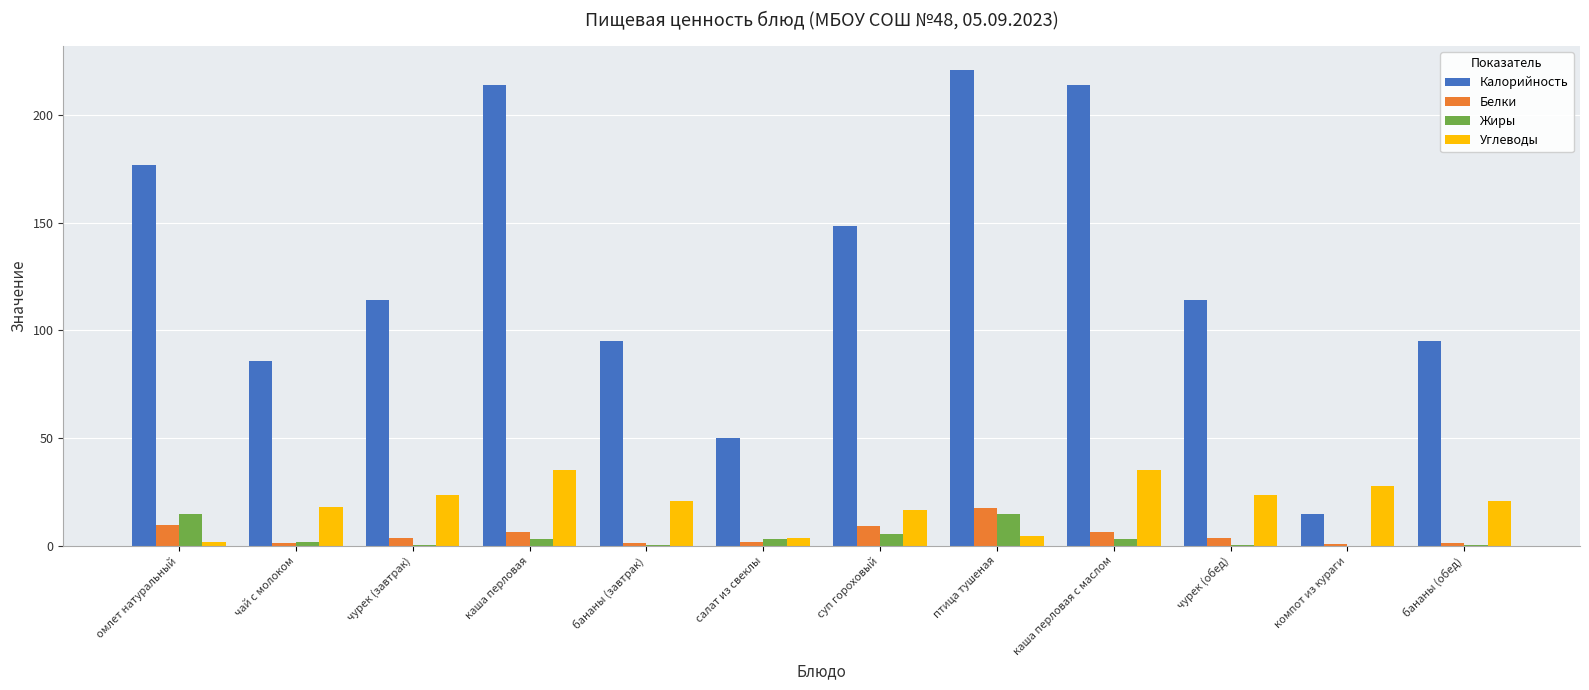

Which series has the largest total across all categories?

Калорийность